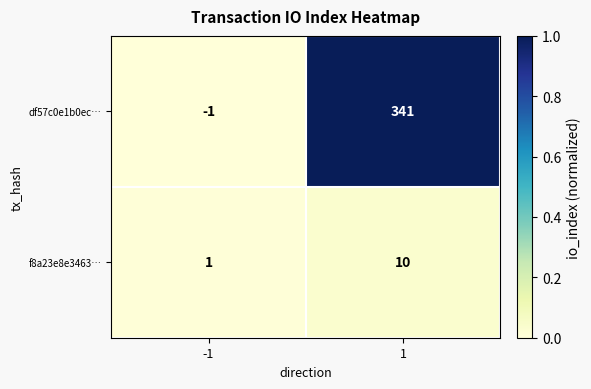

What is the spread (max minus min) of values at 1?

331